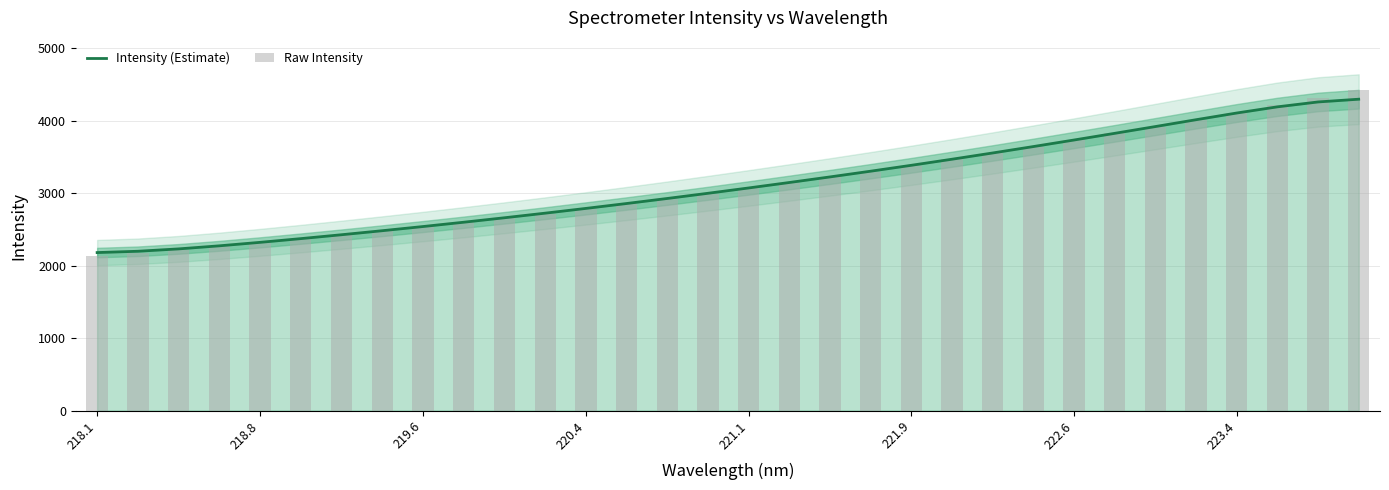

What is the maximum value shown in the chart?

4414.5